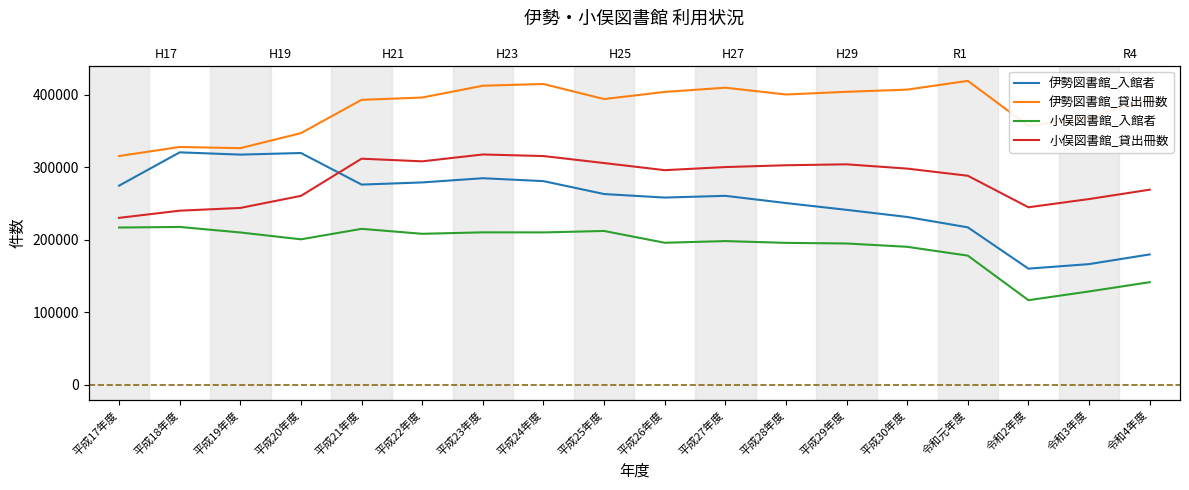

True or false: 伊勢図書館_入館者 and 小俣図書館_入館者 cross at least once.

False